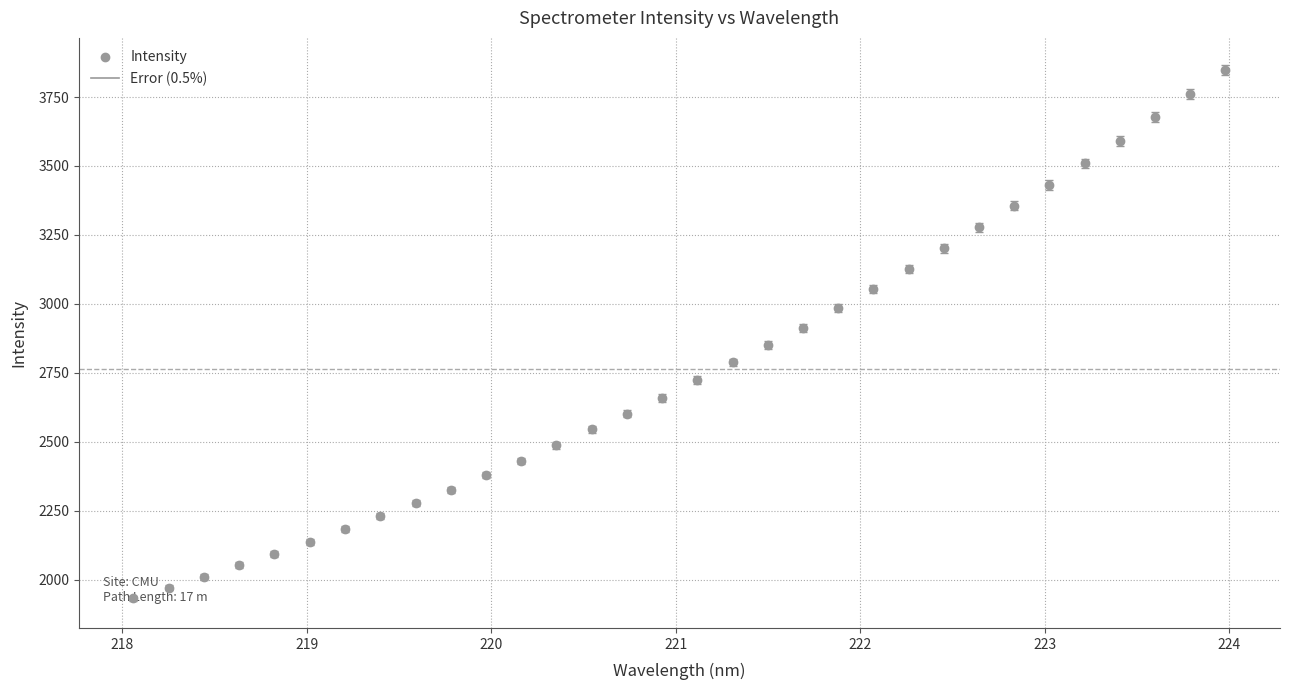

What is the value of the 21st point from the left?

2983.8